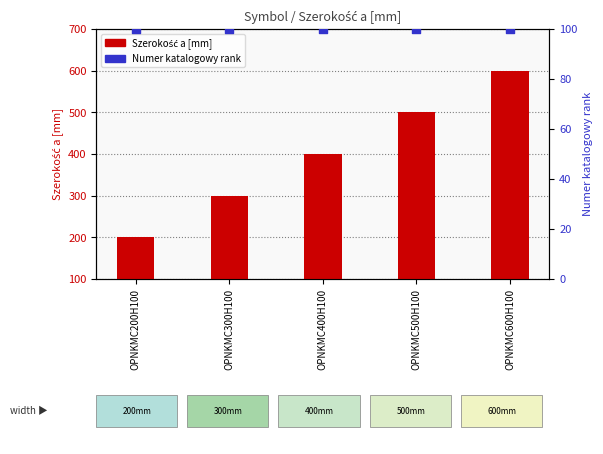

At how many categories does at least one series exceed 510?

1